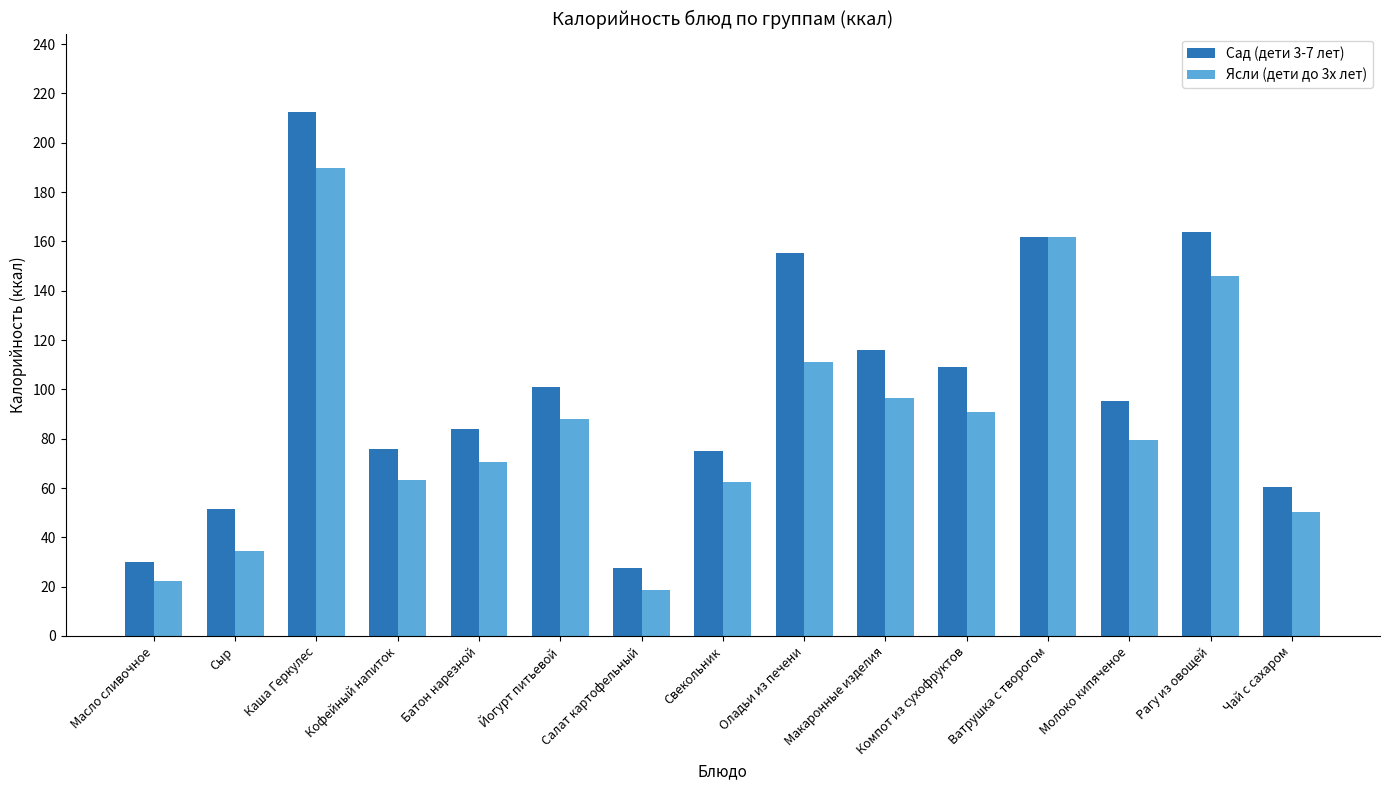

What are all the series names shown in the legend?

Сад (дети 3-7 лет), Ясли (дети до 3х лет)